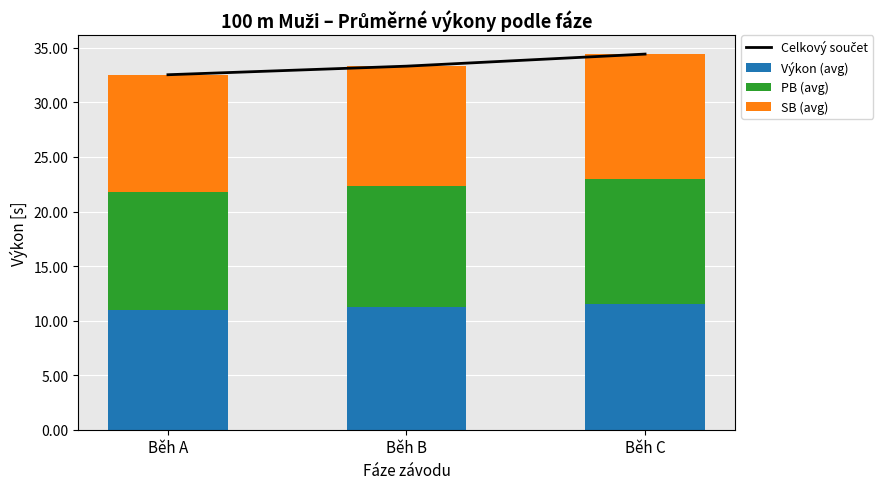

At Běh C, list the series in order from largest to smallest.

Celkový součet, Výkon (avg), PB (avg), SB (avg)